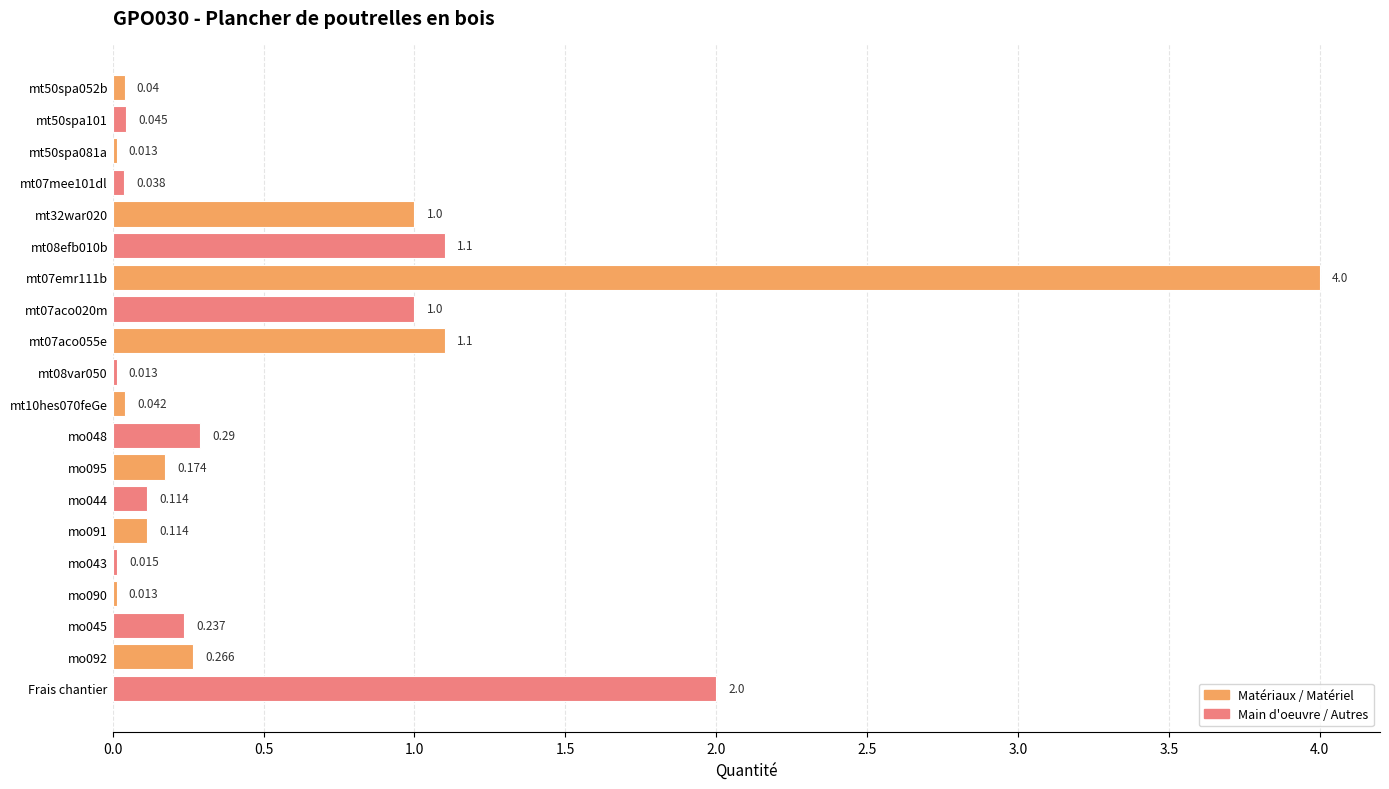

At which label is the value closest to 2?

Frais chantier